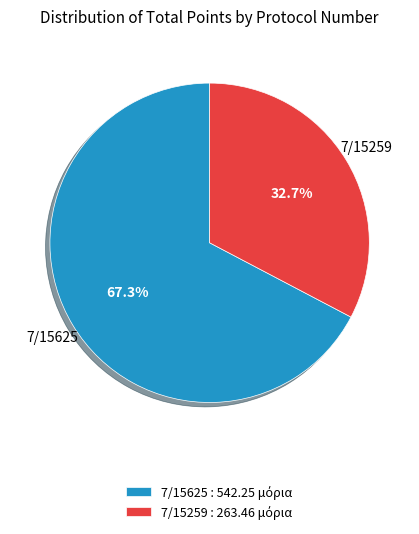

Combined, what portion of the pie is 7/15625 and 7/15259?

100.0%